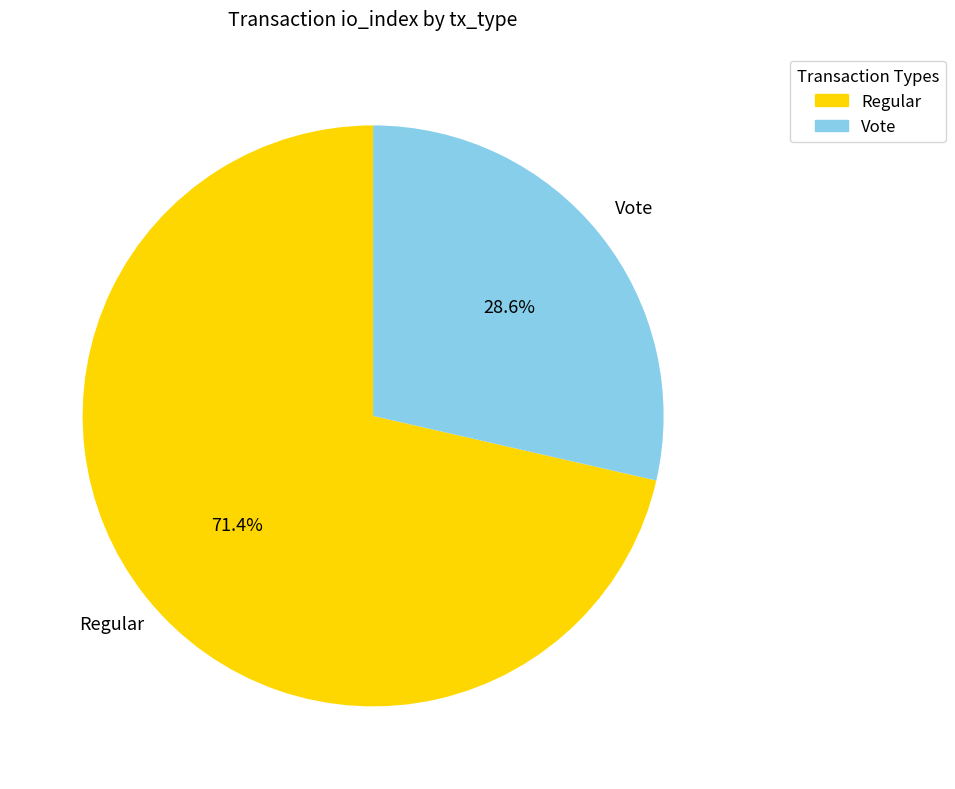

Does any single category account for the majority?

Yes